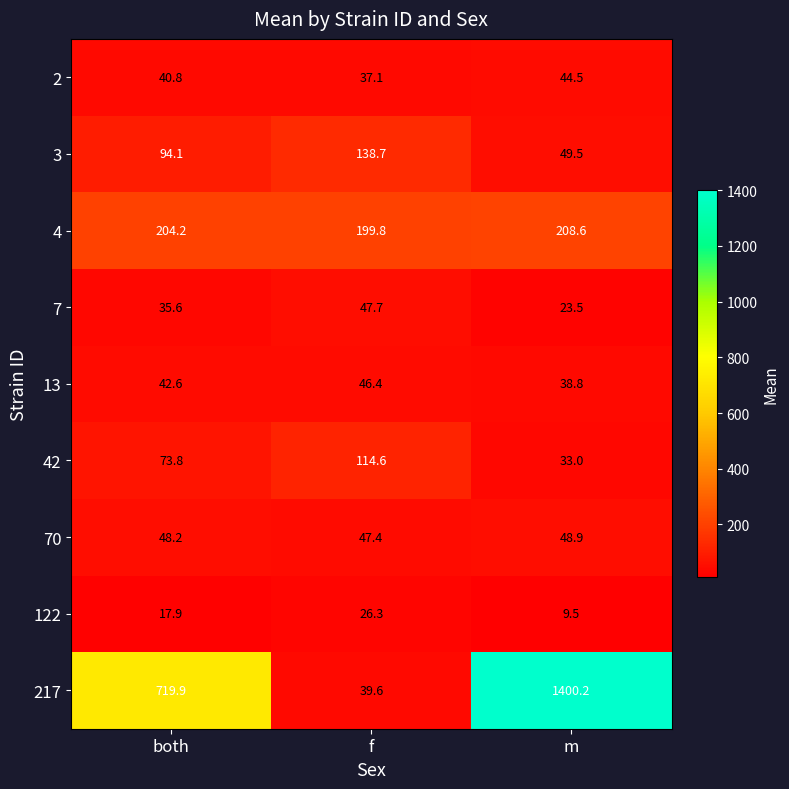

At which label does 122 reach its minimum?

m